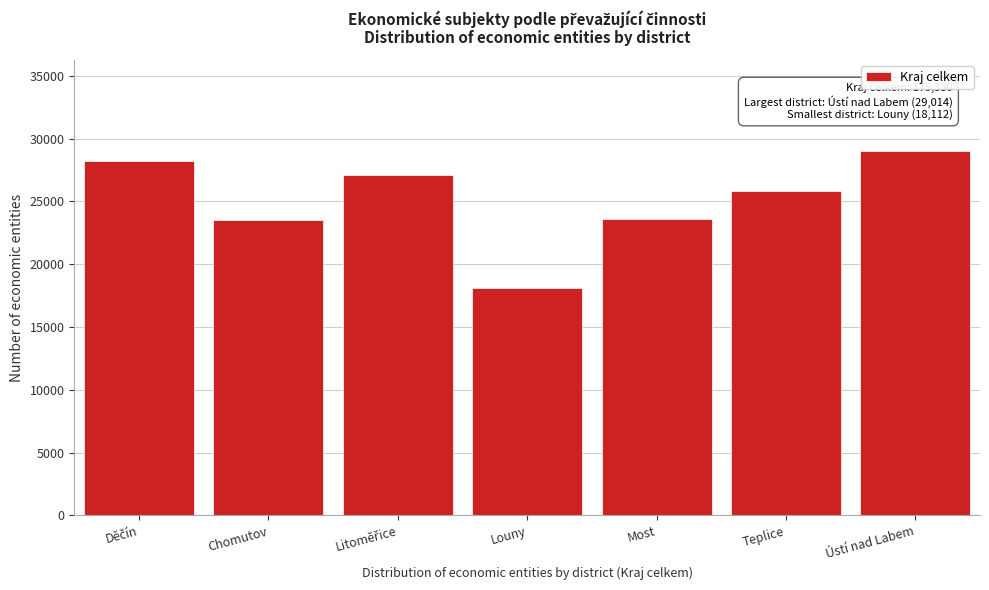

What is the approximate value at Ústí nad Labem?

29014